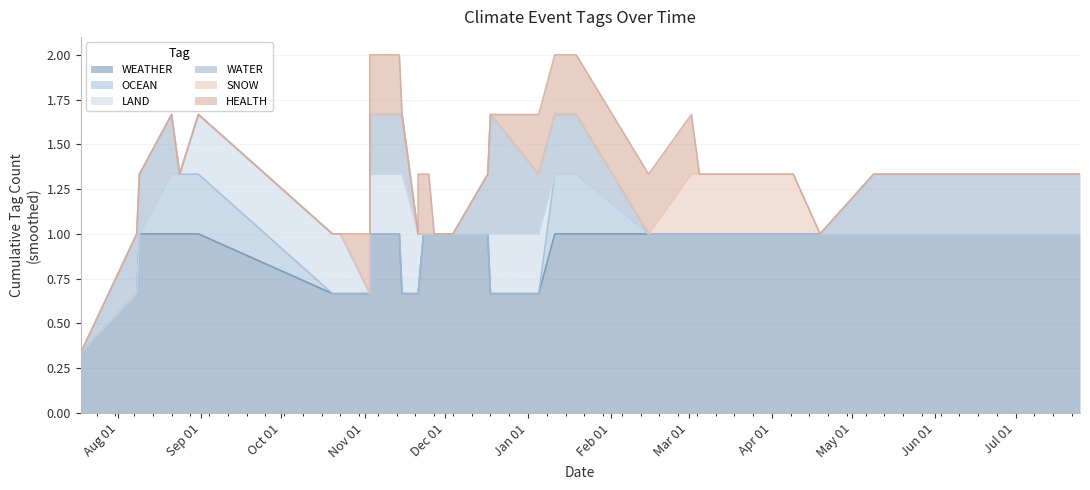

The LAND series shows -1 at 2023-11-23. True or false?

False